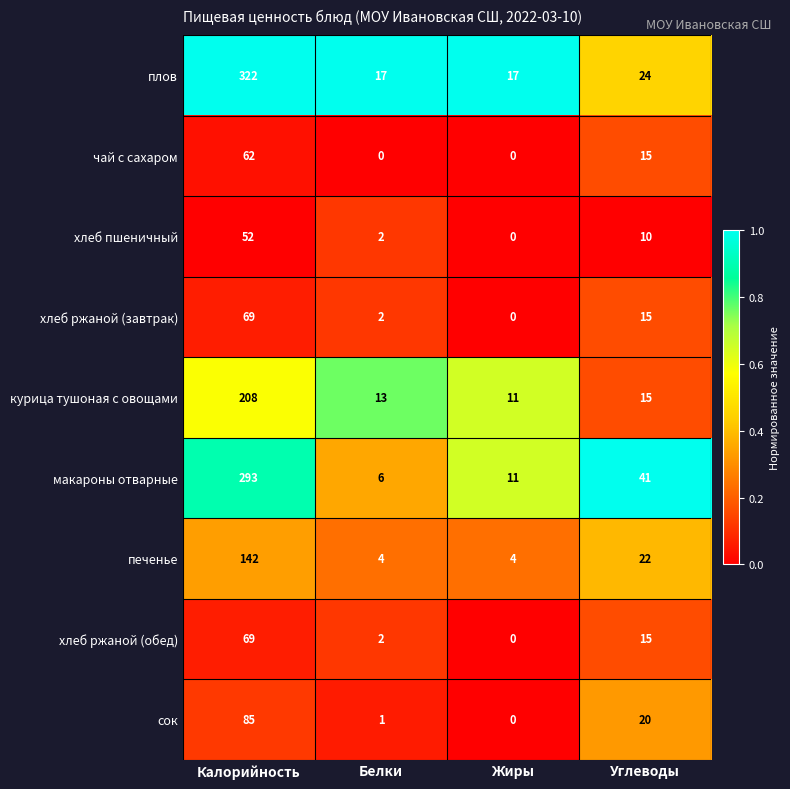

True or false: хлеб пшеничный has a value of 29 at Жиры.

False